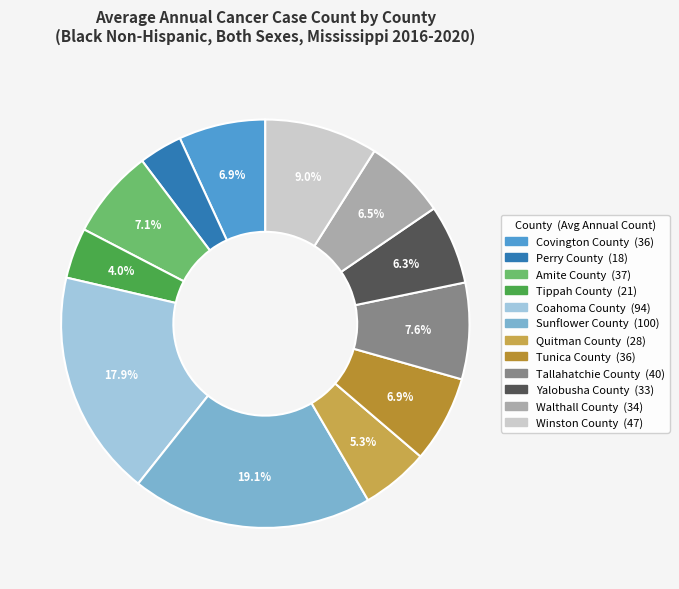

Approximately how many times larger is the value at Perry County compared to Sunflower County?

0.2